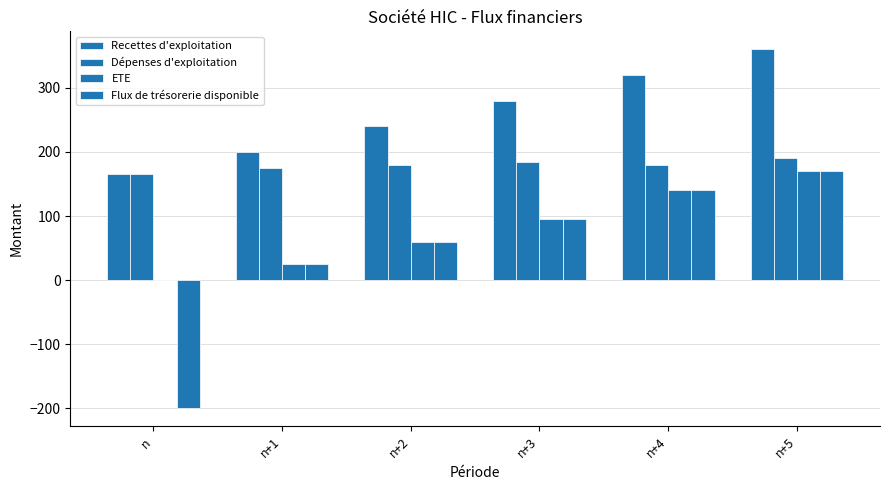

How many distinct data groups are displayed?

4